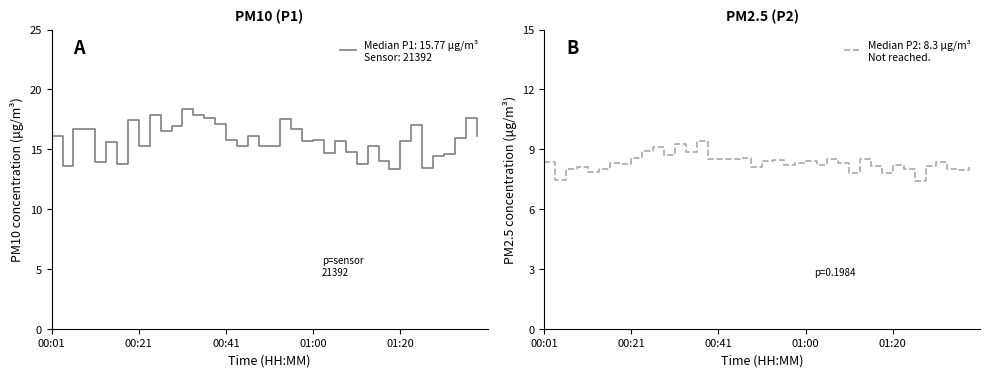

The value of P2: PM2.5 at 00:21 is 4.1. True or false?

False